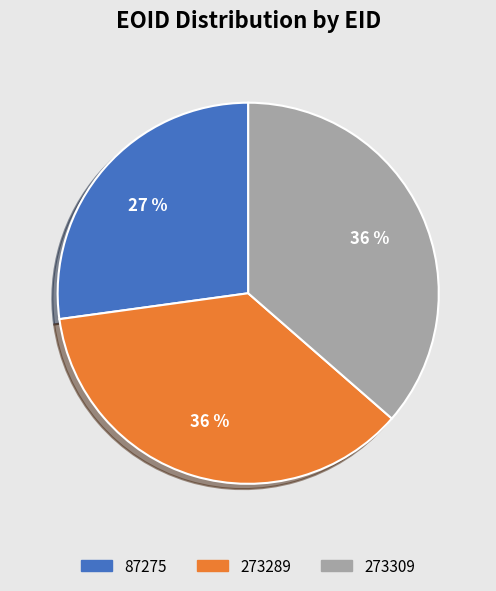

Is the sum of 273309 and 87275 greater than half?

Yes